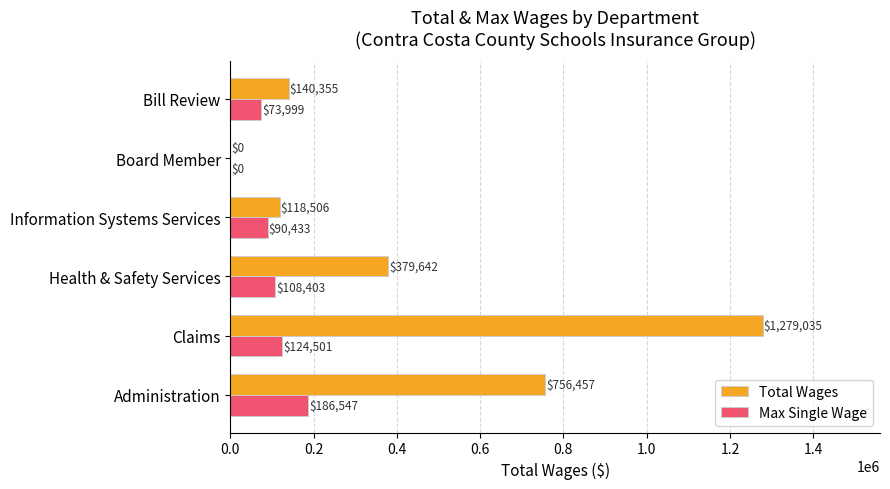

At which category is the sum across all series the highest?

Claims